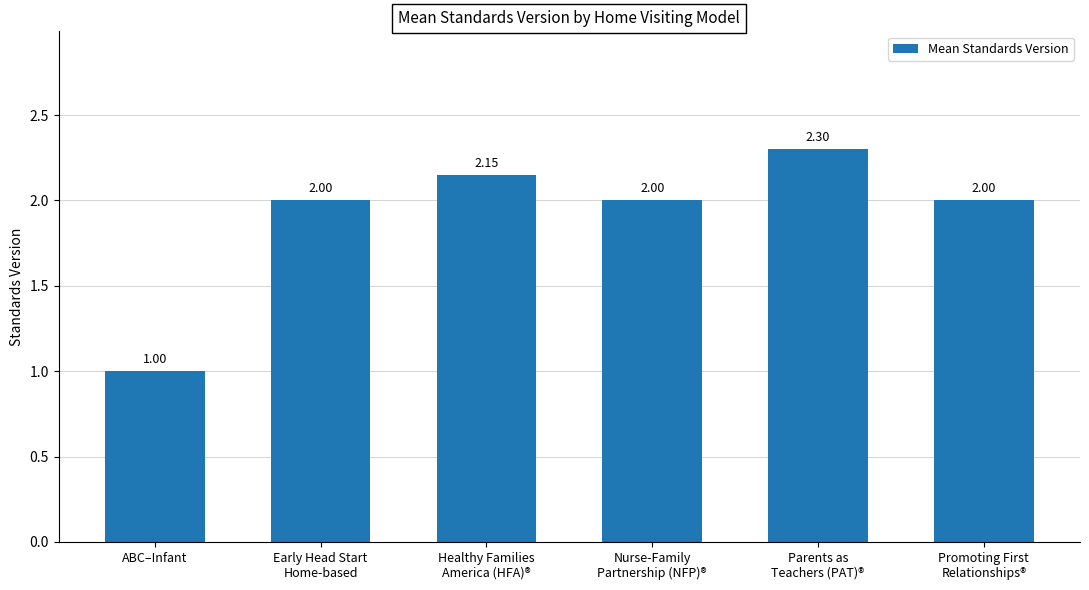

The value at ABC–Infant is 1.8. True or false?

False